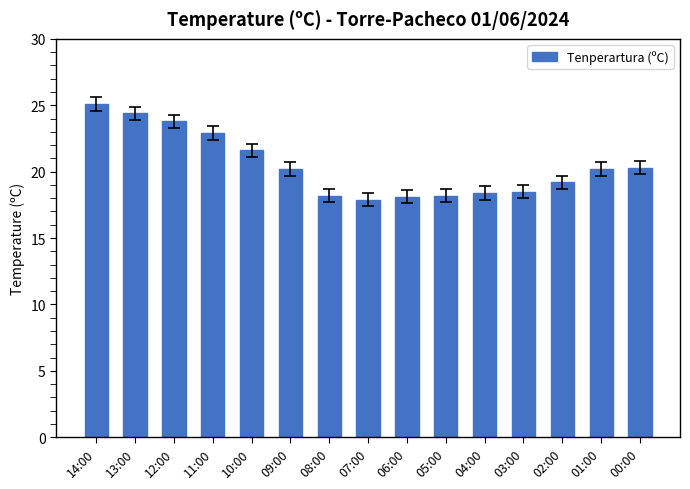

What is the difference between the maximum and minimum values?

7.2